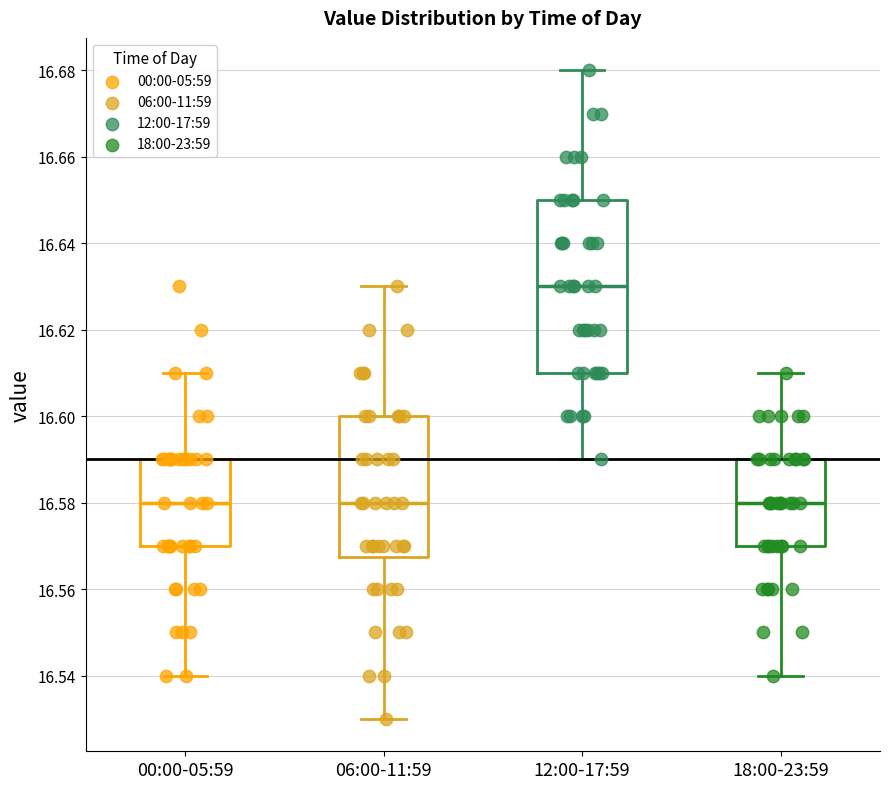

Which box's median line is the highest?

12:00-17:59